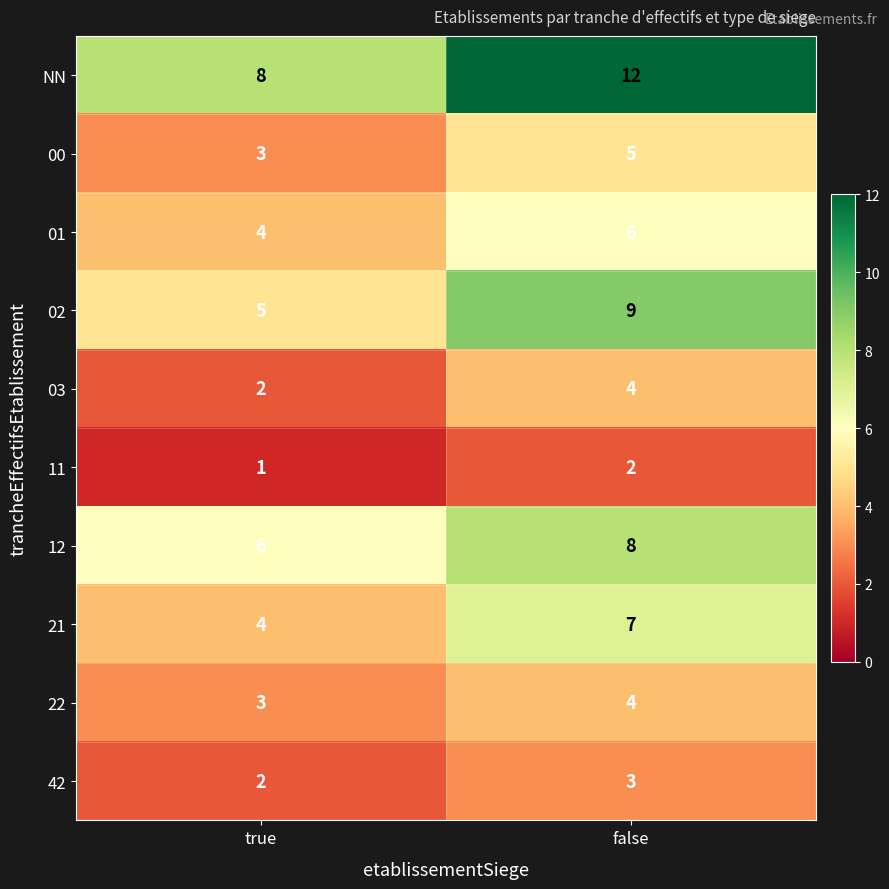

The 22 series shows 4 at false. True or false?

True